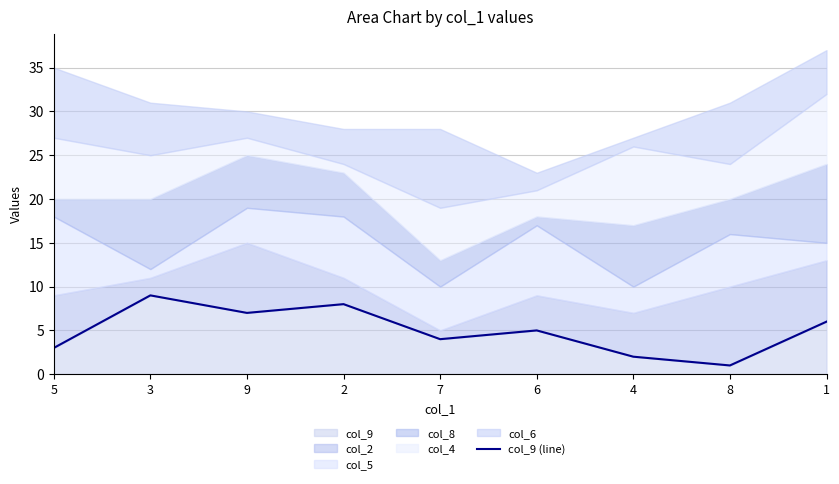

What is the sum of all values?

45